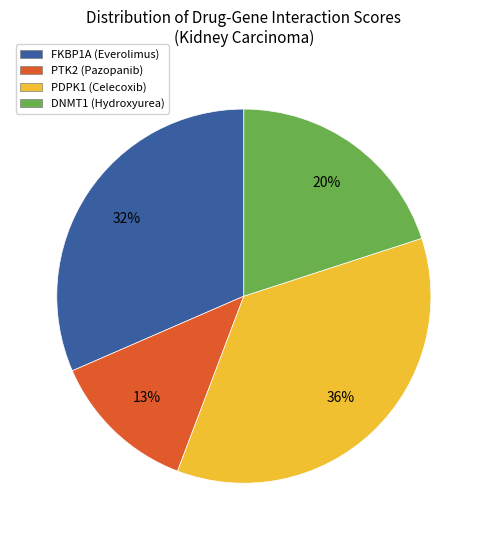

To the nearest percent, what is the difference between the largest and smallest slice percentages?

23%